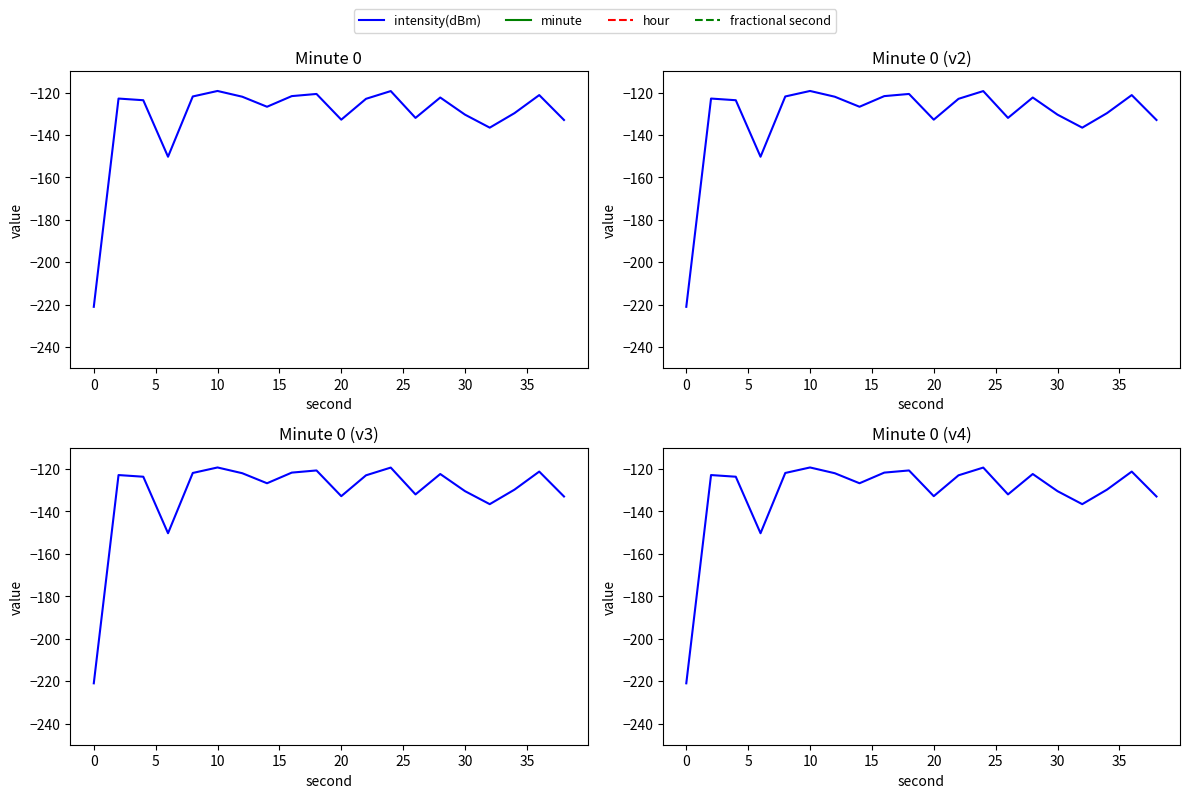

Reading left to right, list all the values displayed in this chart.

intensity(dBm): -221.0	-122.8	-123.6	-150.3	-121.9	-119.3	-122.0	-126.7	-121.7	-120.7	-132.8	-123.0	-119.3	-132.0	-122.3	-130.4	-136.6	-129.7	-121.2	-132.9
minute: 0.0	0.0	0.0	0.0	0.0	0.0	0.0	0.0	0.0	0.0	0.0	0.0	0.0	0.0	0.0	0.0	0.0	0.0	0.0	0.0
hour: 0.0	0.0	0.0	0.0	0.0	0.0	0.0	0.0	0.0	0.0	0.0	0.0	0.0	0.0	0.0	0.0	0.0	0.0	0.0	0.0
fractional second: 0.0	0.0	0.0	0.0	0.0	0.0	0.0	0.0	0.0	0.0	0.0	0.0	0.0	0.0	0.0	0.0	0.0	0.0	0.0	0.0